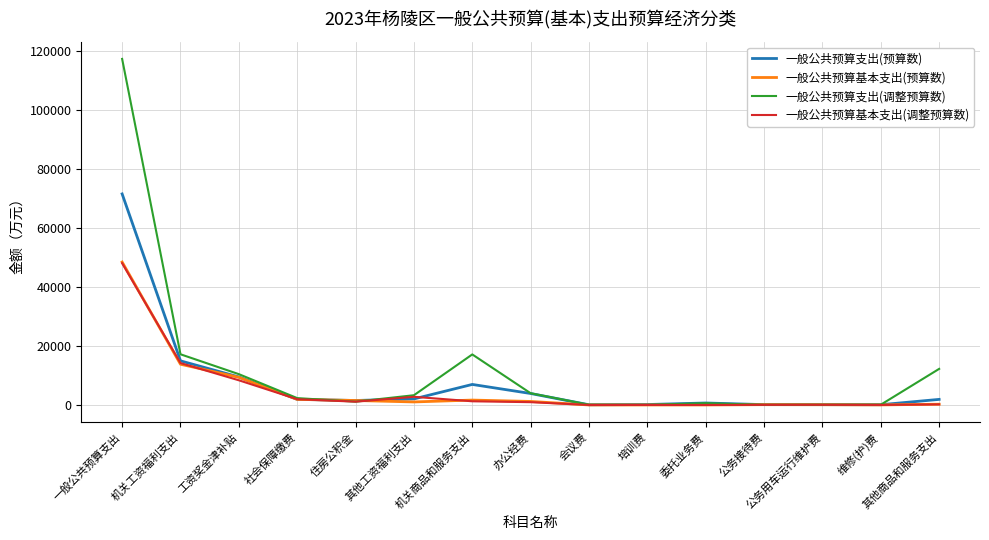

Does the chart display data point markers on the line(s)?

No